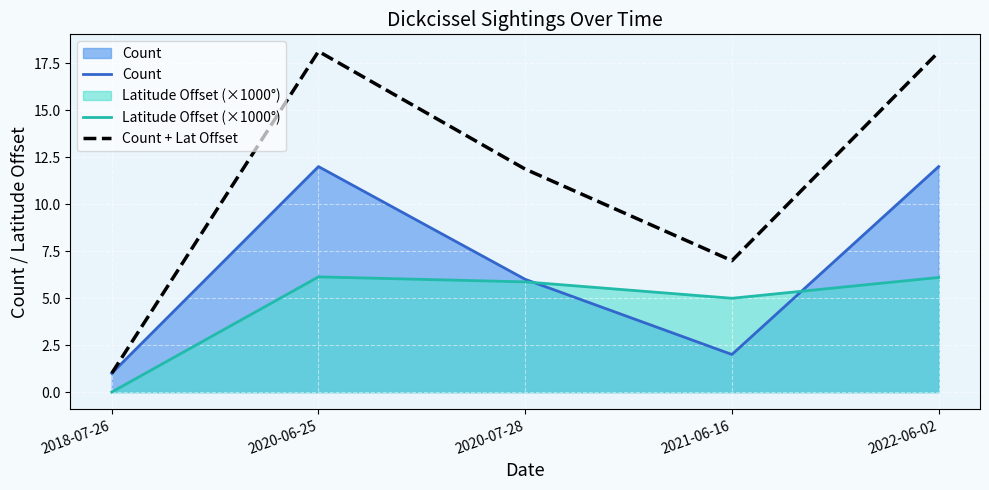

What is the total value across all series at 2020-06-25?

36.3